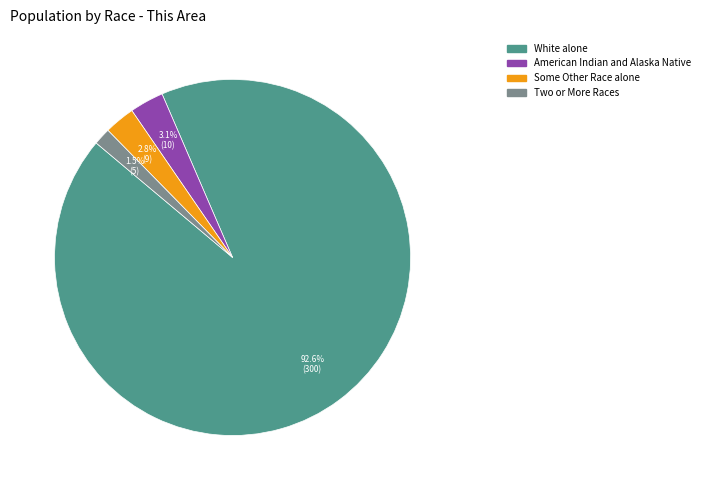

Is there any slice that represents more than half of the pie?

Yes